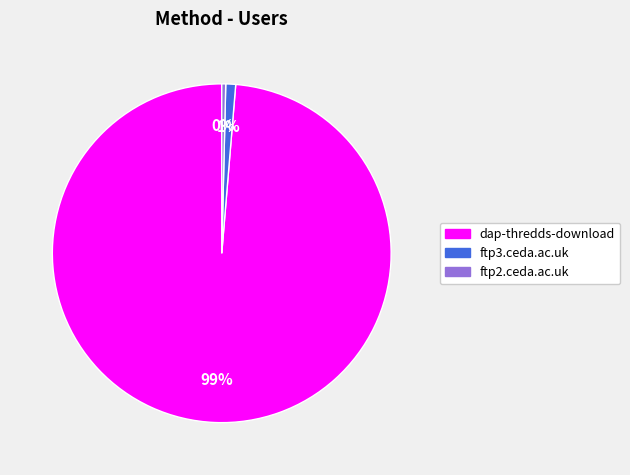

True or false: dap-thredds-download accounts for 99% of the total.

True